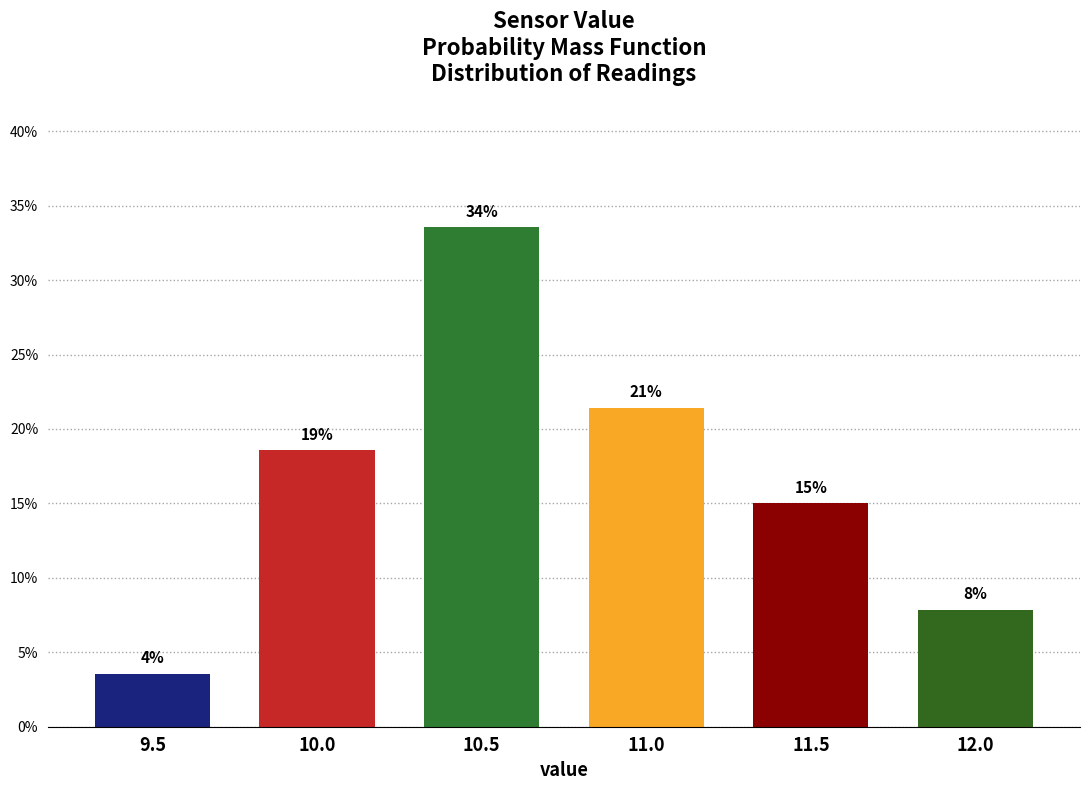

Does the chart contain any negative values?

No